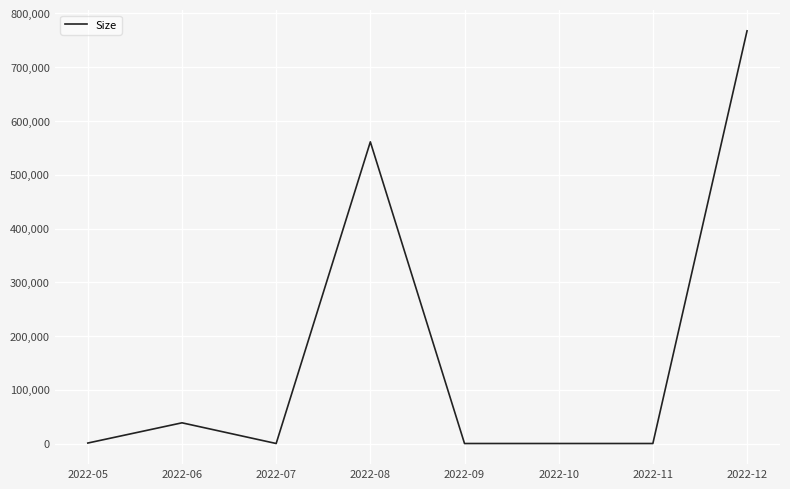

At which category does the data reach its first local peak?

2022-06